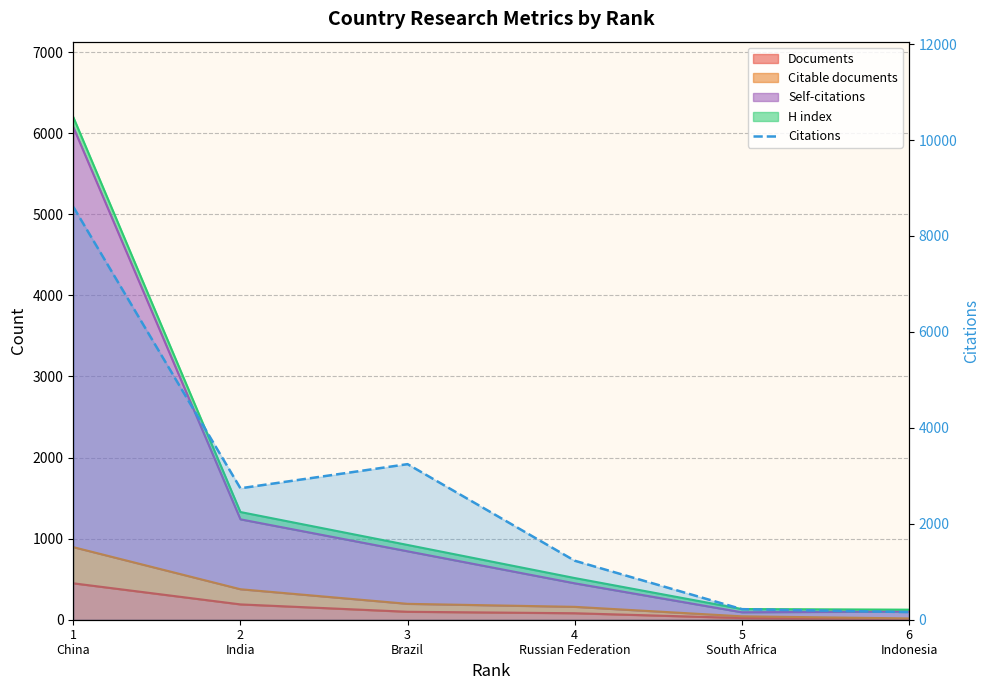

How many categories are shown in the chart?

6